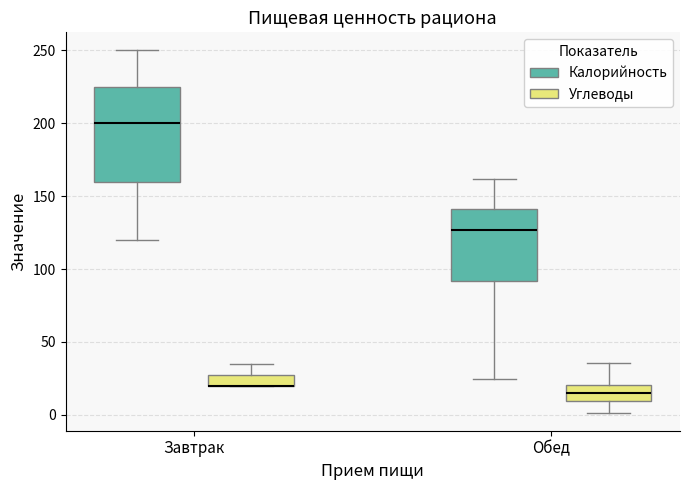

Where does the median line of the box for Обед (Калорийность) sit on the y-axis? The values are not printed on the chart, so give them approximately, as read against the axis.

125